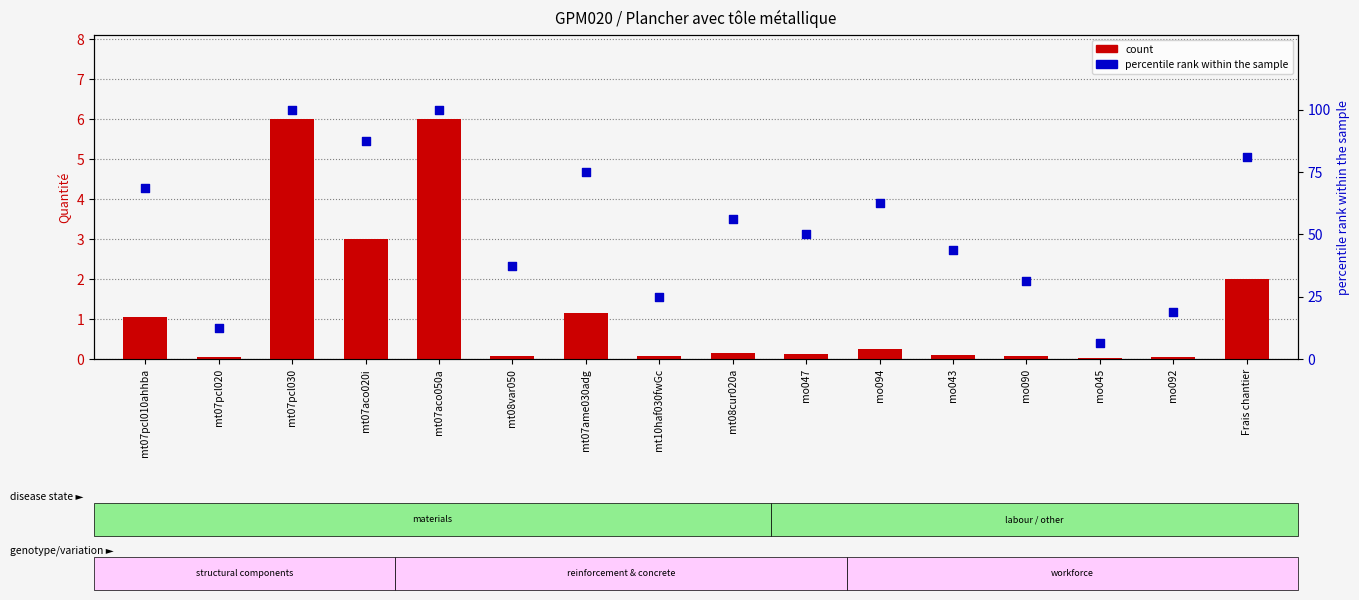

At how many categories does at least one series exceed 56?

8